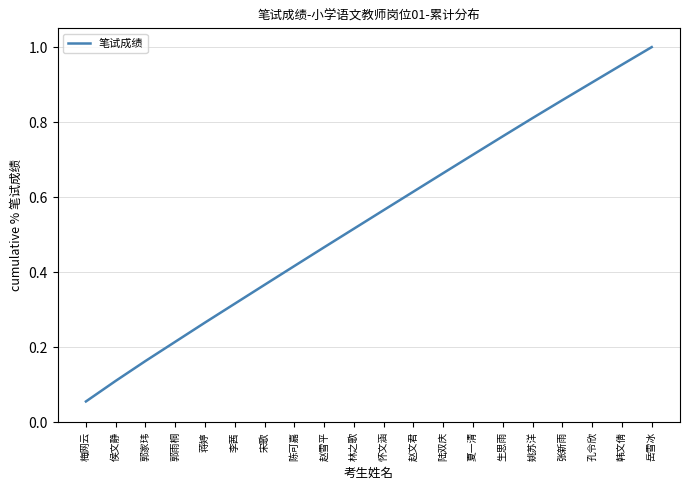

At which category does the chart reach its minimum across all series?

梅网云